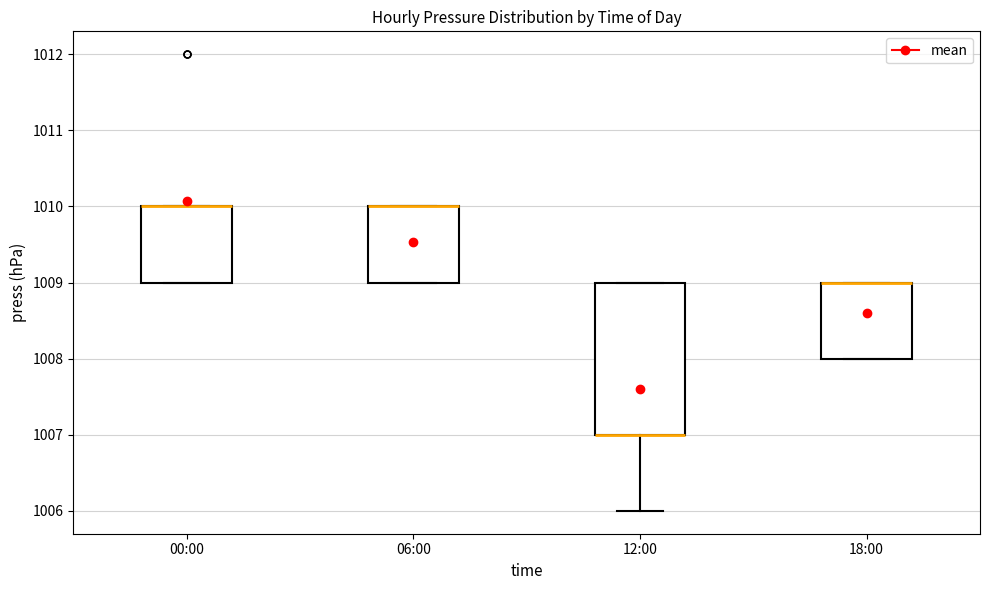

Reading left to right, read every box against the y-axis: the position of its median line, the range the box covers, and the ends of its whiskers. The values are not printed on the chart, so give them approximately, as read against the axis.

00:00: median 1010 (drawn on the box's upper edge), box 1009 to 1010, whiskers 1009 to 1010
06:00: median 1010 (drawn on the box's upper edge), box 1009 to 1010, whiskers 1009 to 1010
12:00: median 1007 (drawn on the box's lower edge), box 1007 to 1009, whiskers 1006 to 1009
18:00: median 1009 (drawn on the box's upper edge), box 1008 to 1009, whiskers 1008 to 1009